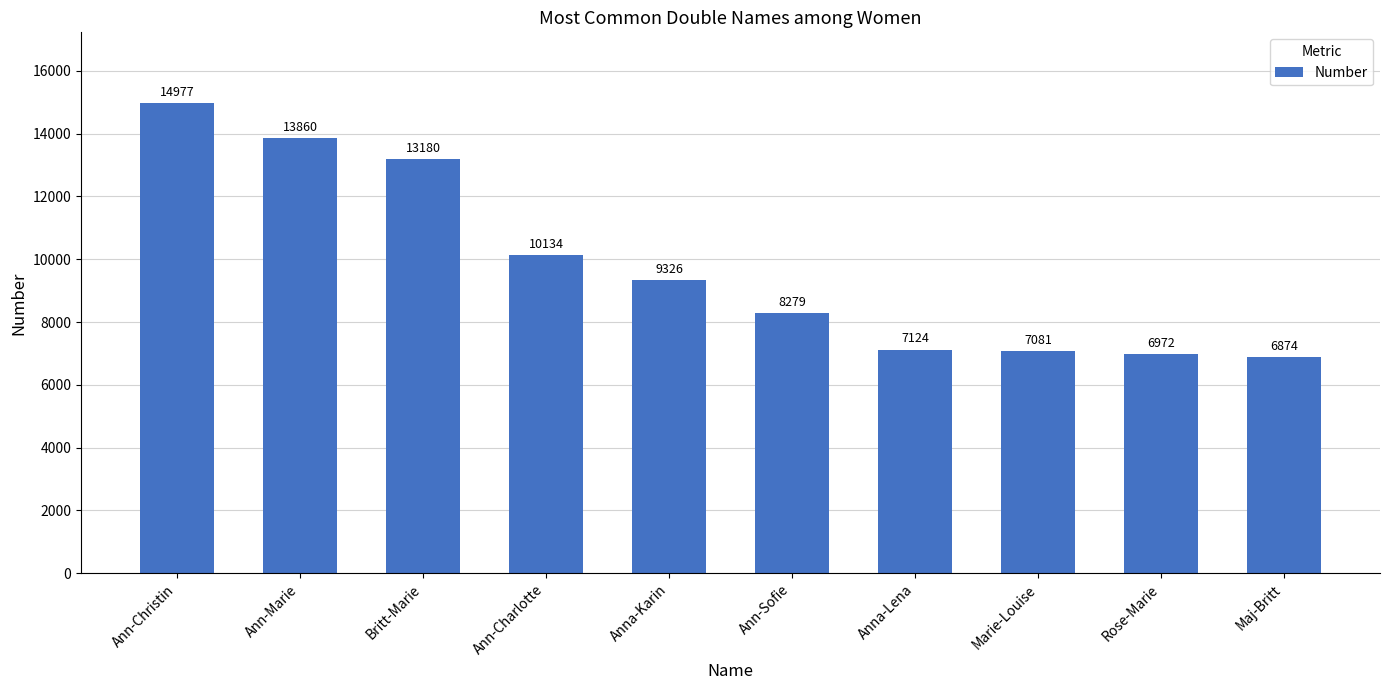

What is the difference between the values at Rose-Marie and Ann-Christin?

8005